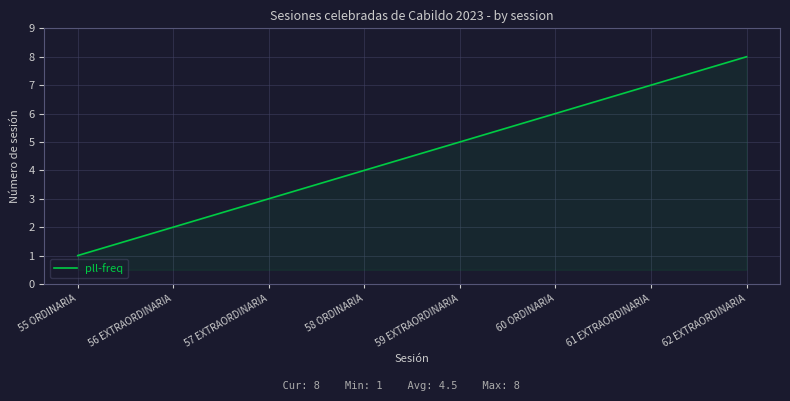

How many lines are shown in the chart?

1